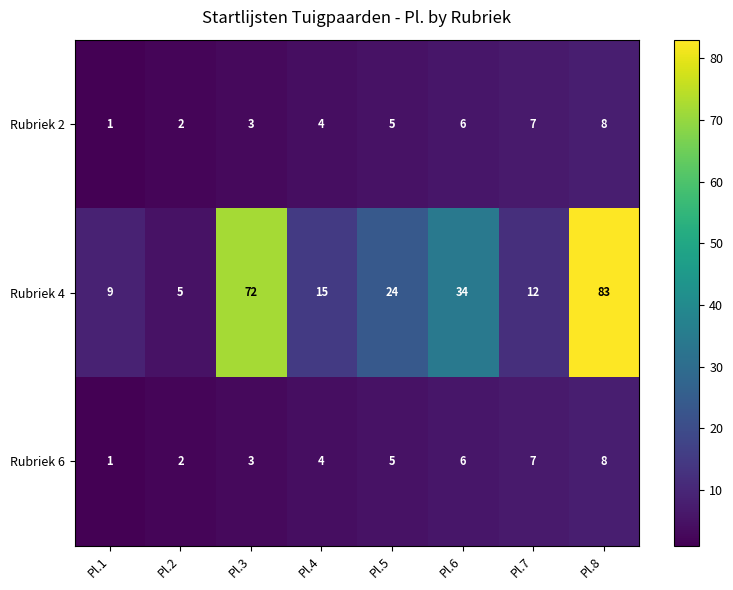

True or false: Rubriek 2 has a value of 3 at Pl.3.

True